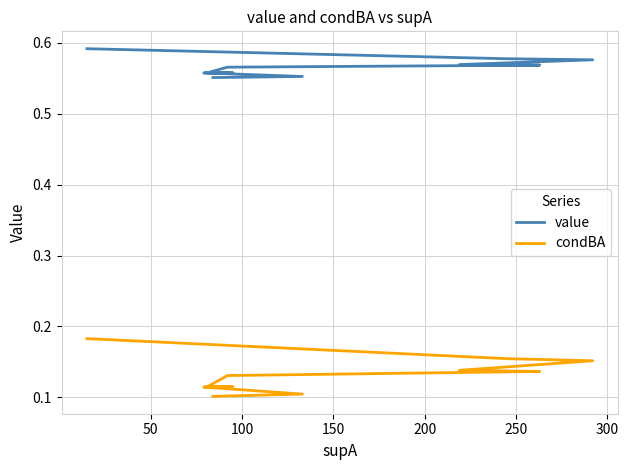

Which series has the largest range (max minus min)?

condBA